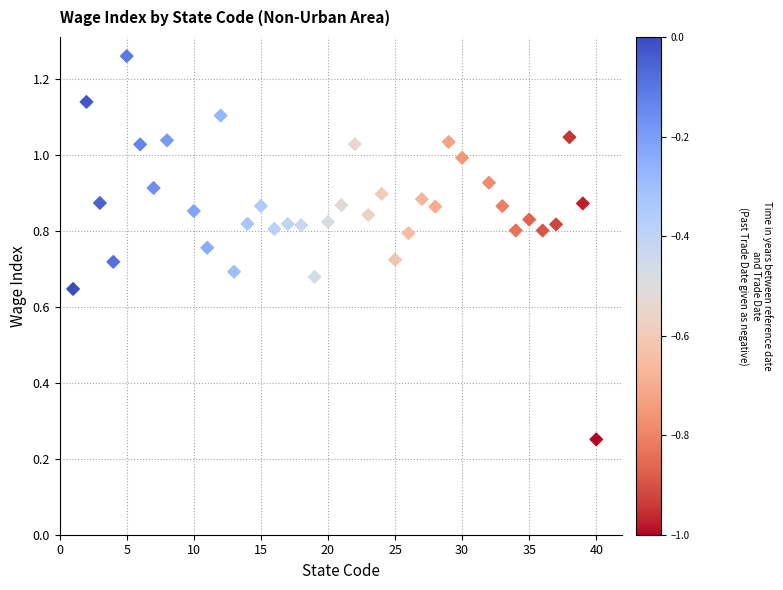

What is the range of X values (max minus min)?

39.0